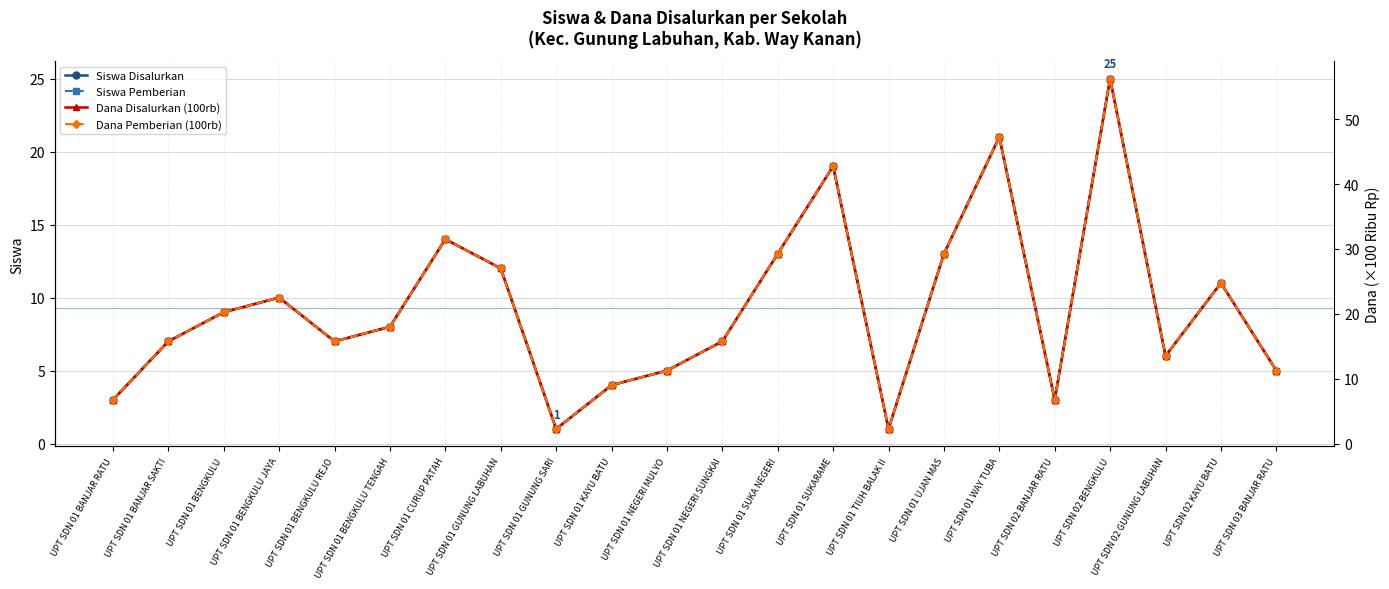

What is the difference between the second highest and second lowest values in the Siswa Disalurkan series?

20.0